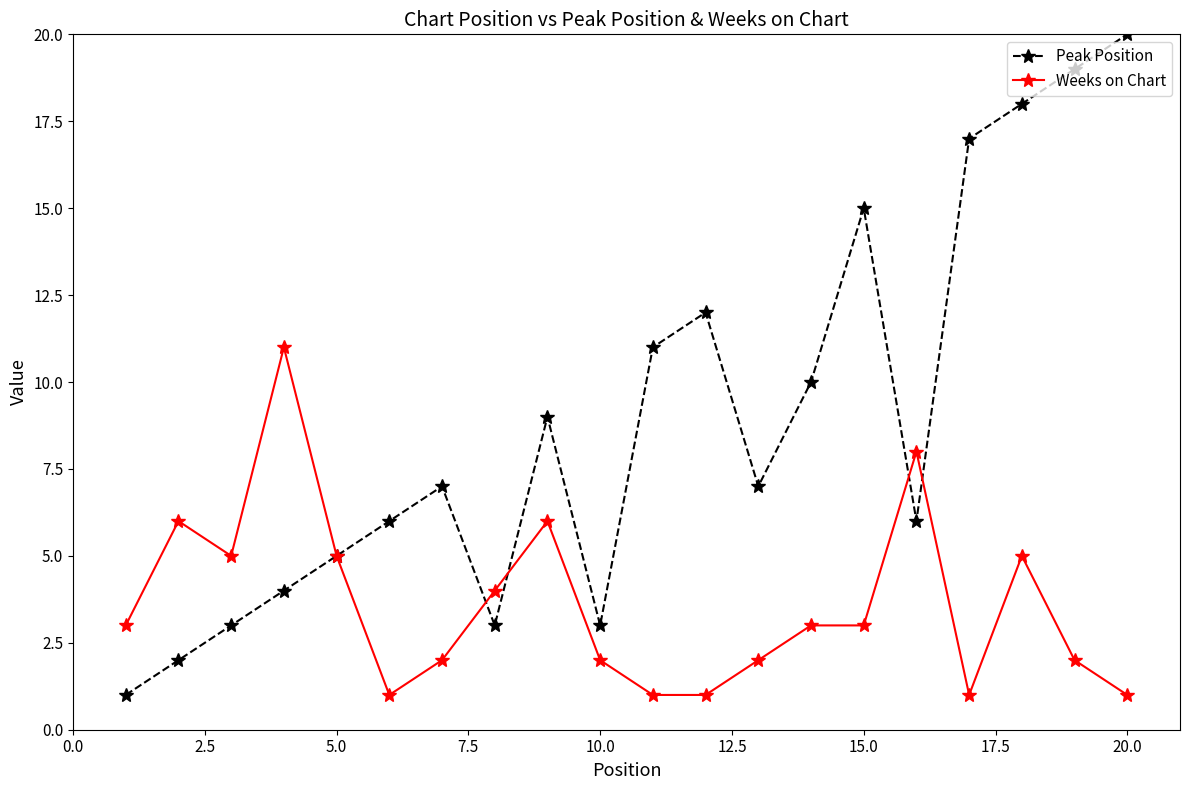

Does the chart display data point markers on the line(s)?

Yes